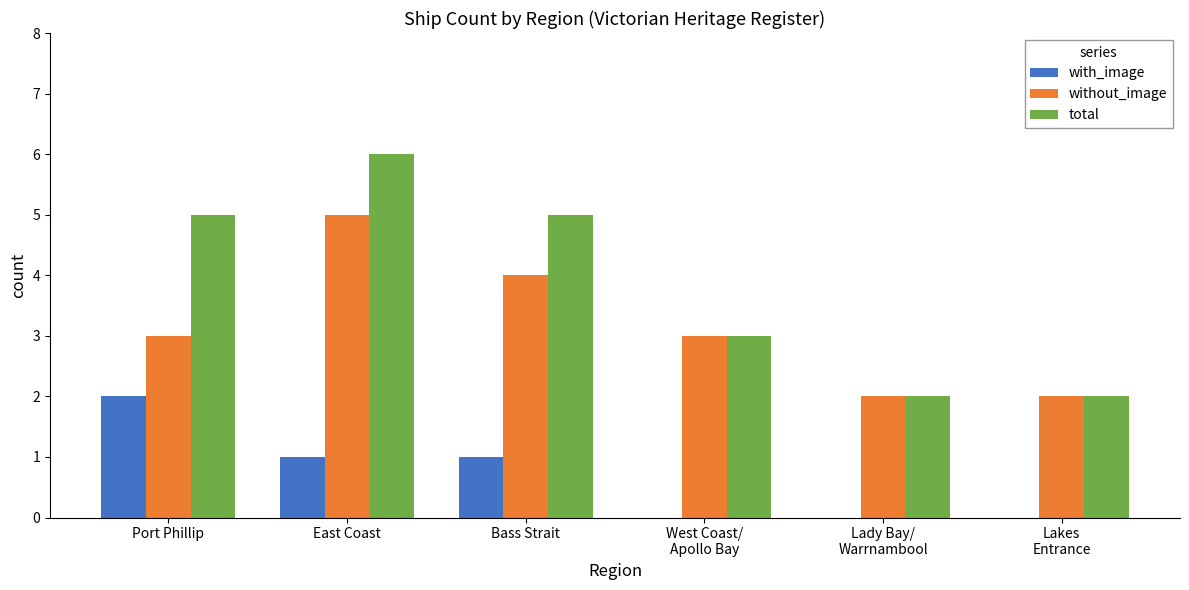

At which category is the sum across all series the highest?

East Coast